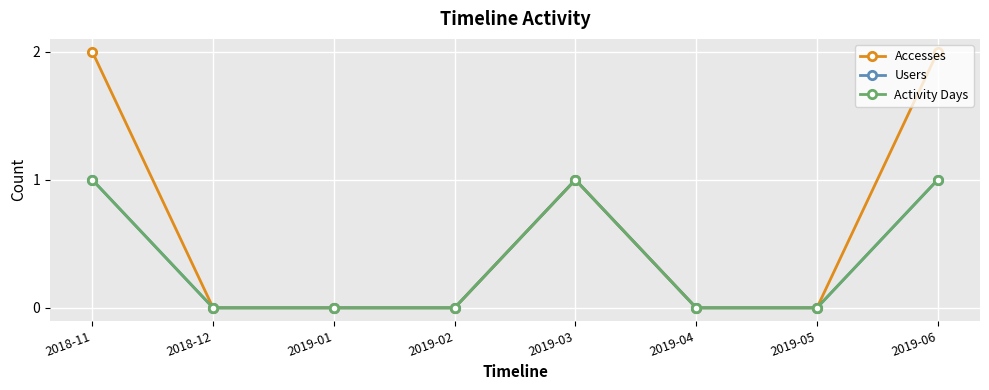

What is the label of the 6th point from the right?

2019-01